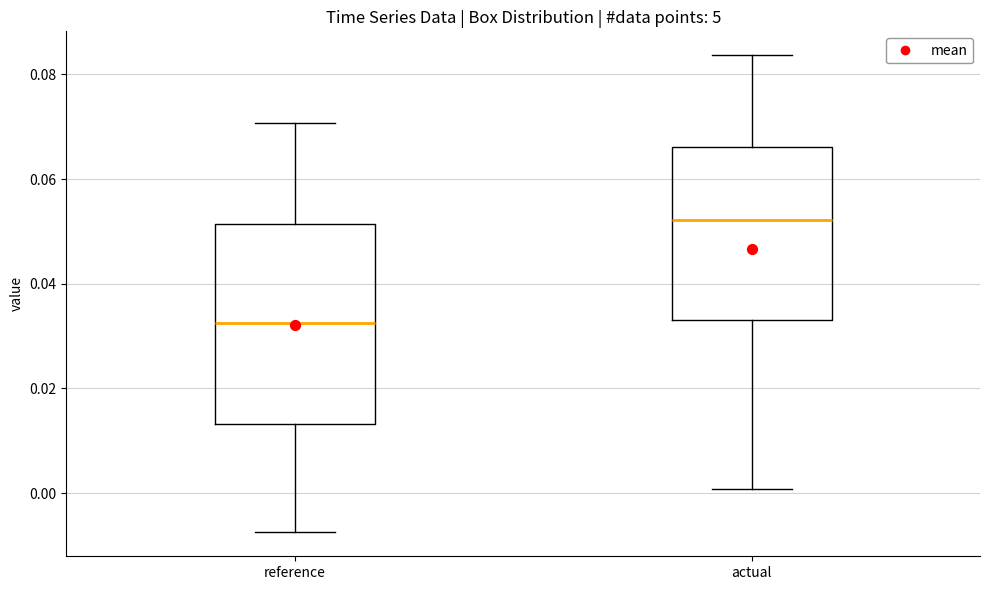

Where is the upper edge of the box for reference on the y-axis? The values are not printed on the chart, so give them approximately, as read against the axis.

0.052